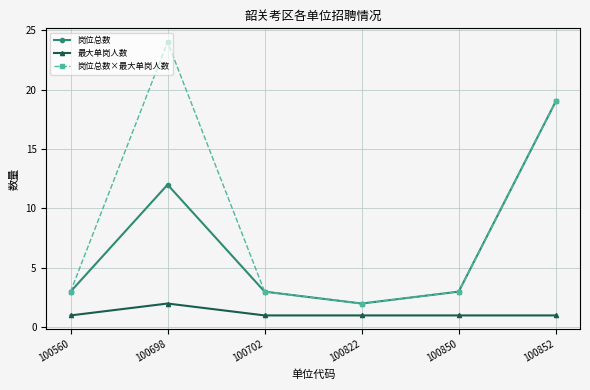

Is it true that 岗位总数×最大单岗人数 equals 1 at 100822?

False